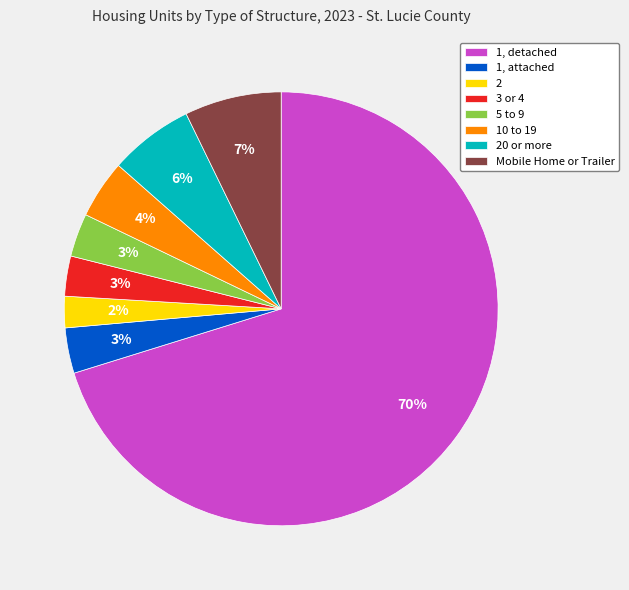

Do 2 and 3 or 4 together represent more than half of the pie?

No